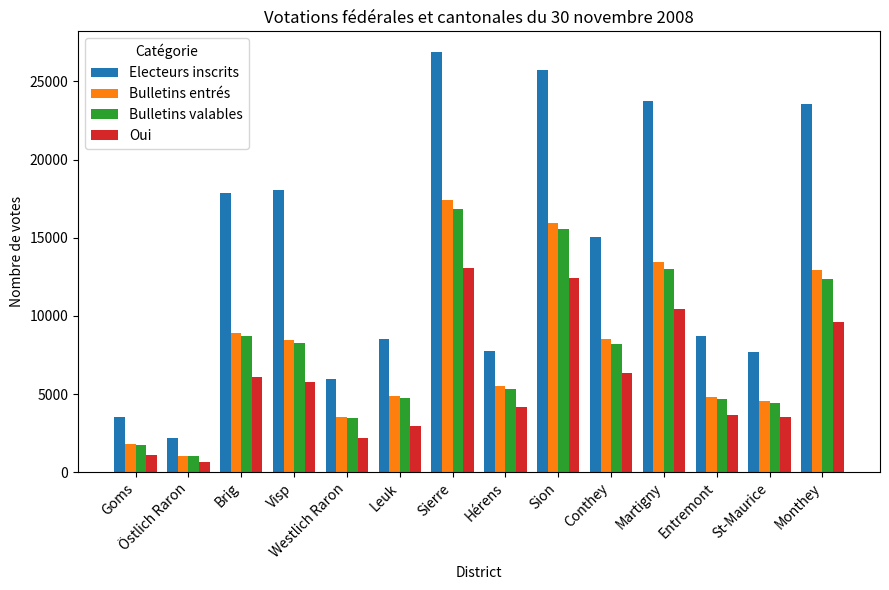

What is the average value of the Bulletins entrés series?

7983